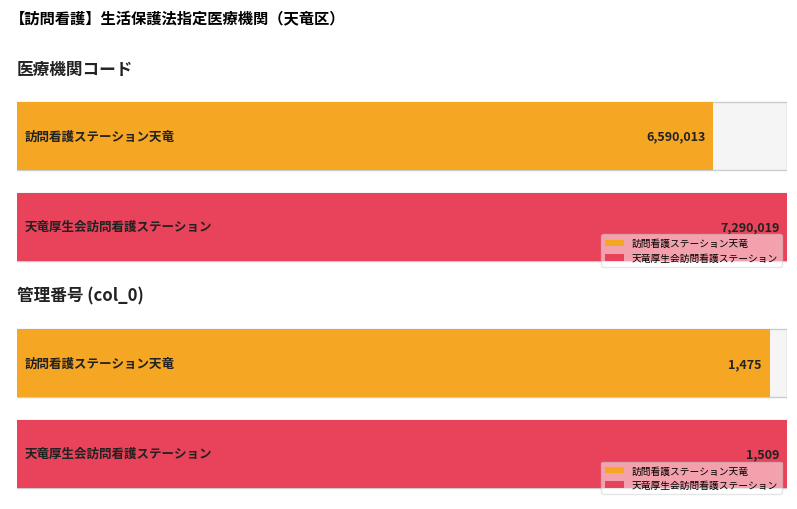

List the labels in order of value, largest first.

天竜厚生会訪問看護ステーション, 訪問看護ステーション天竜